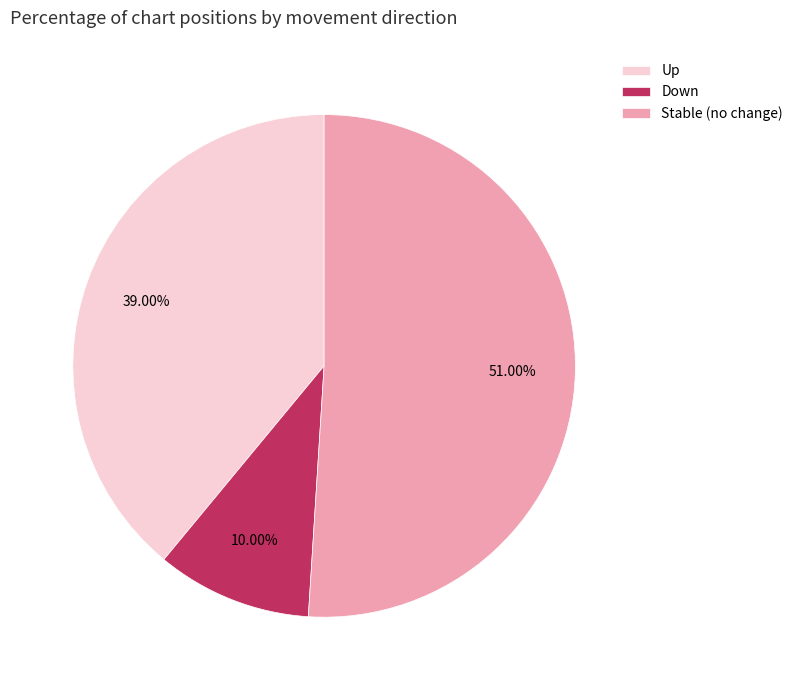

Combined, do Up and Down account for over 50%?

No